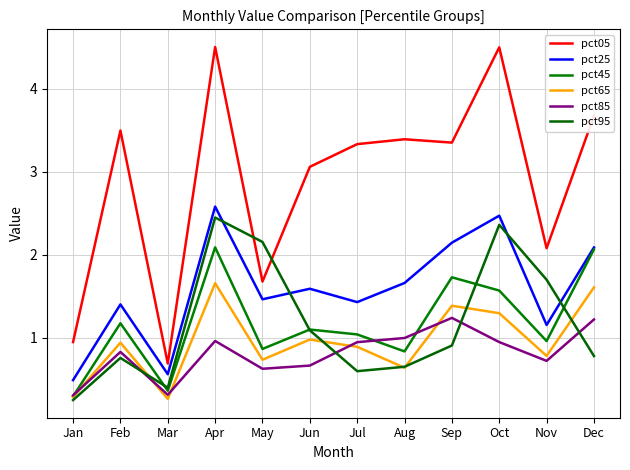

How many lines are shown in the chart?

6